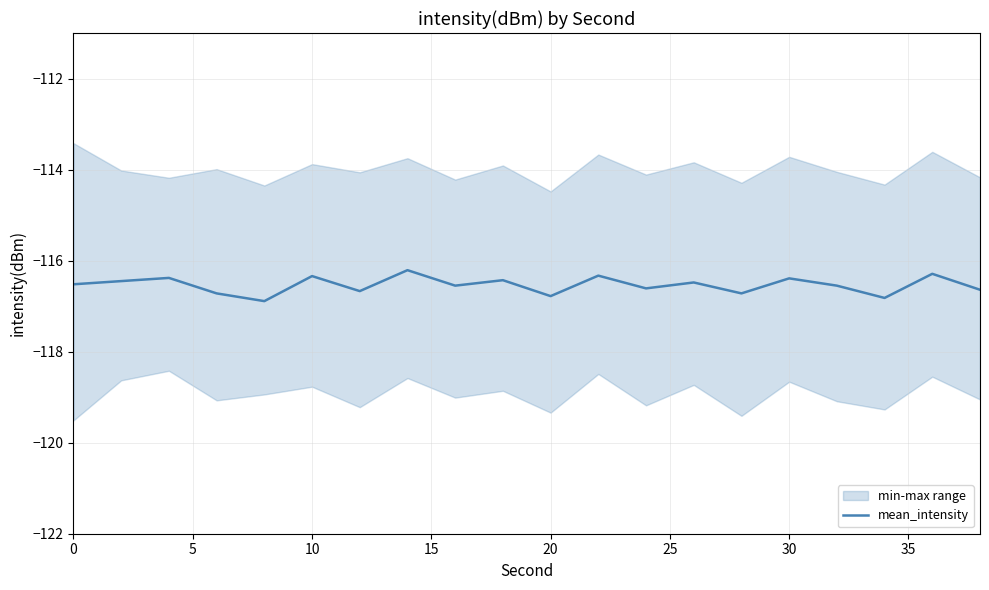

What is the highest value of the mean_intensity series?

-116.2